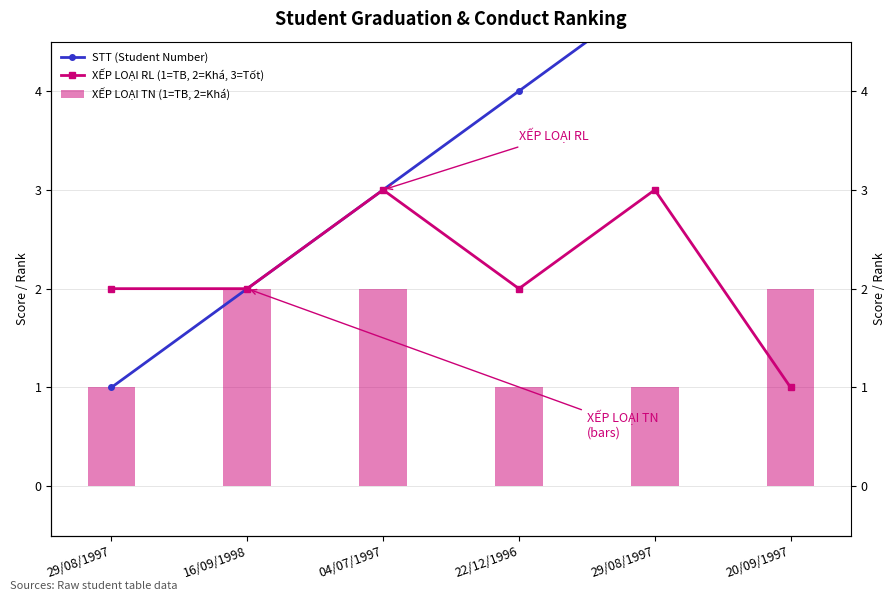

How many series are shown in this chart?

3